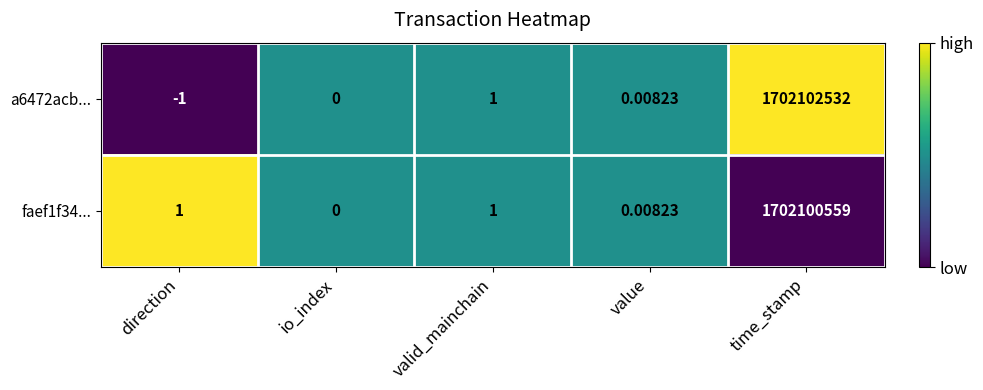

Which category has the highest value across all series?

time_stamp